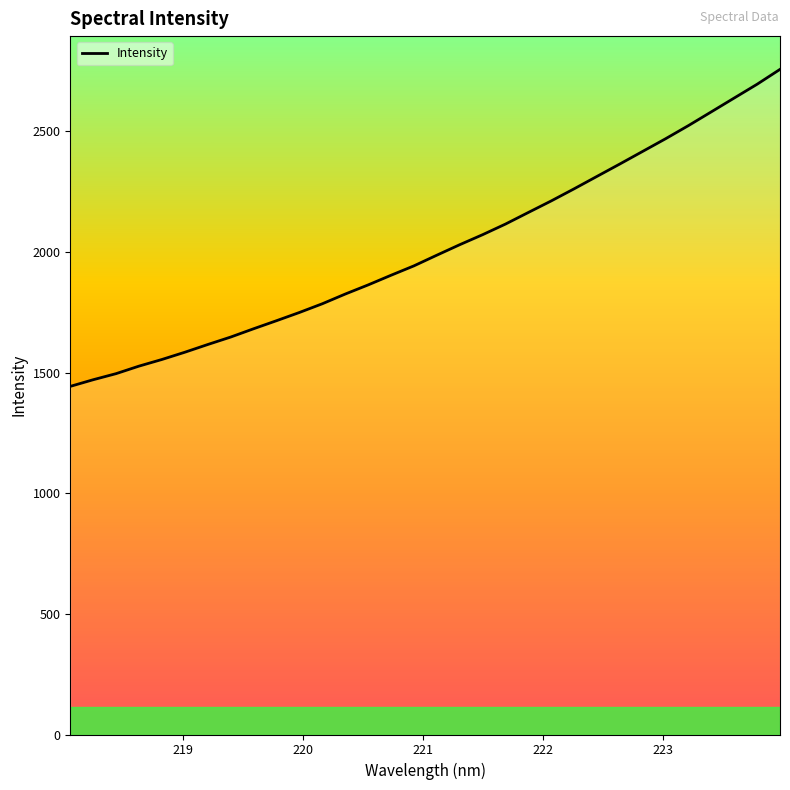

What is the greatest value displayed?

2756.4